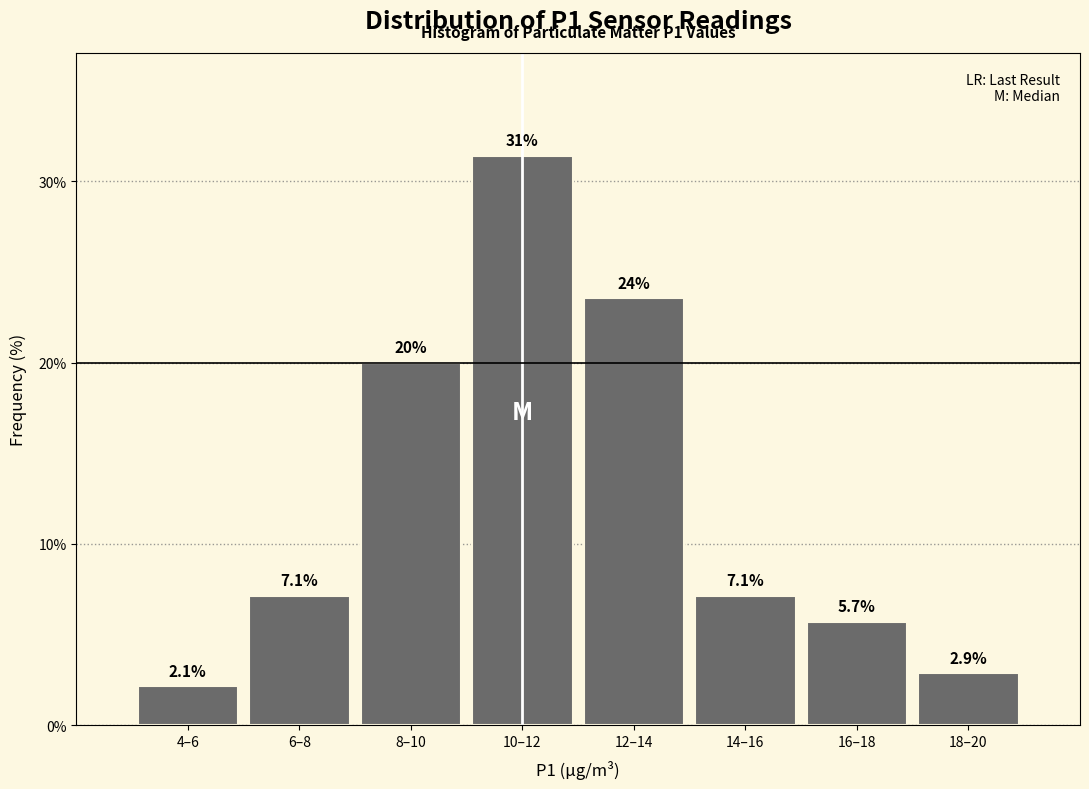

Reading right to left, transcribe all the data shown in this chart.

18–20=2.9	16–18=5.7	14–16=7.1	12–14=23.6	10–12=31.4	8–10=20.0	6–8=7.1	4–6=2.1